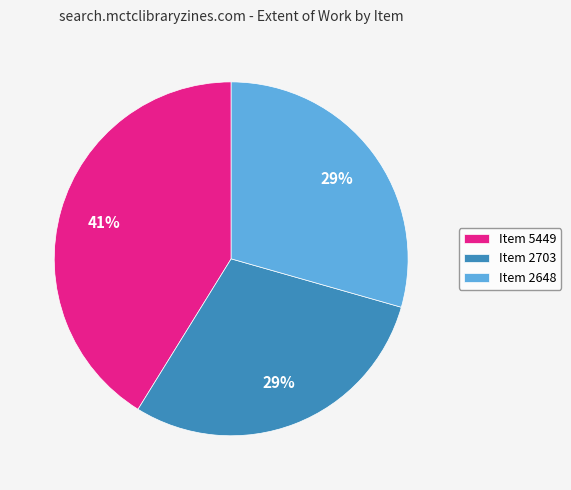

Is it true that Item 5449 is 50% of the pie?

False